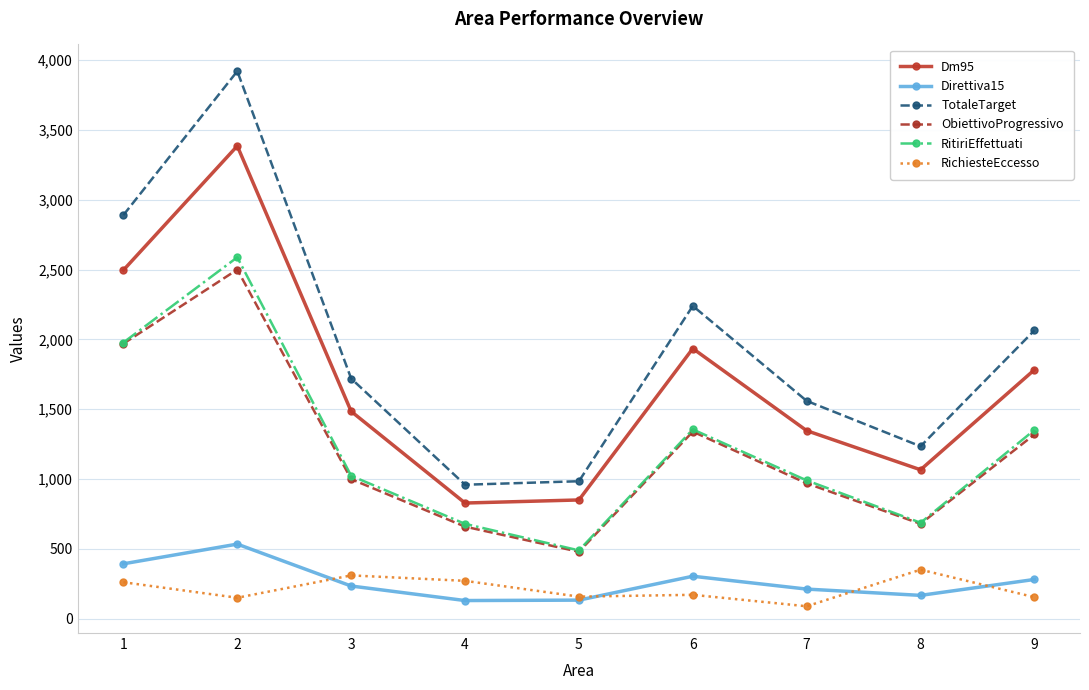

True or false: TotaleTarget and Direttiva15 intersect in this chart.

False